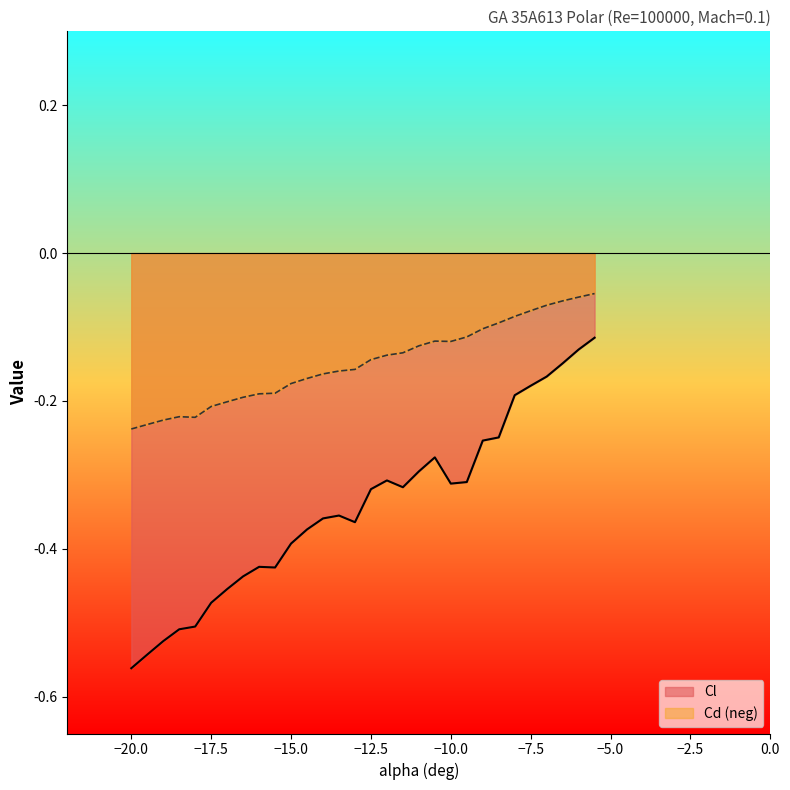

Which series has the largest total across all categories?

Cd (neg)